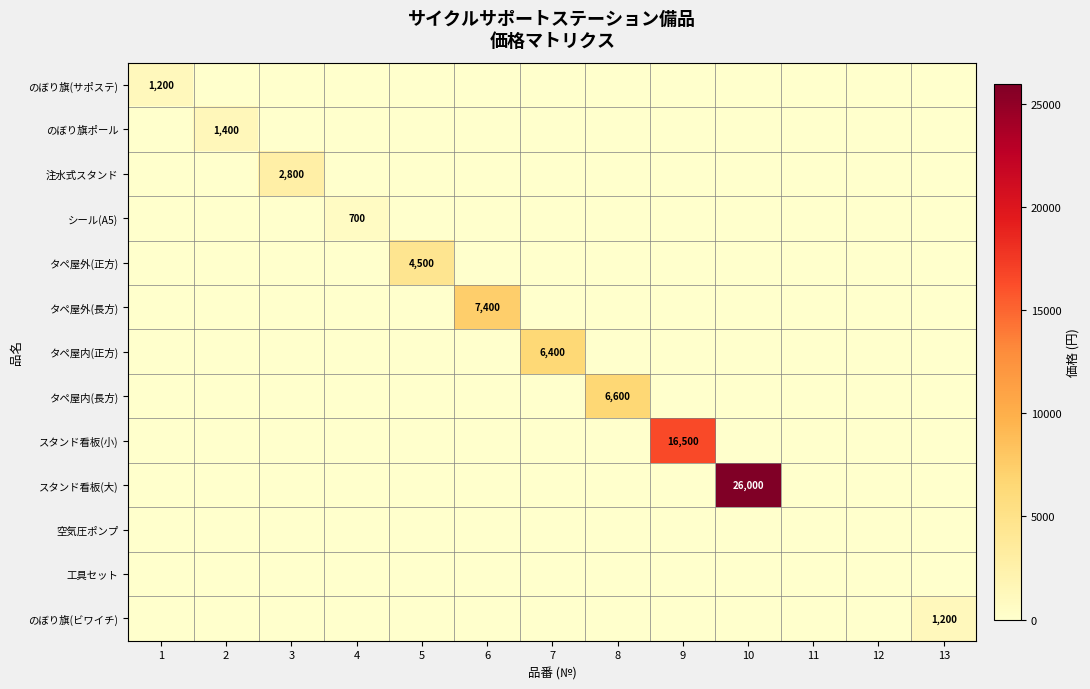

What is the total value across all series at 7?

6400